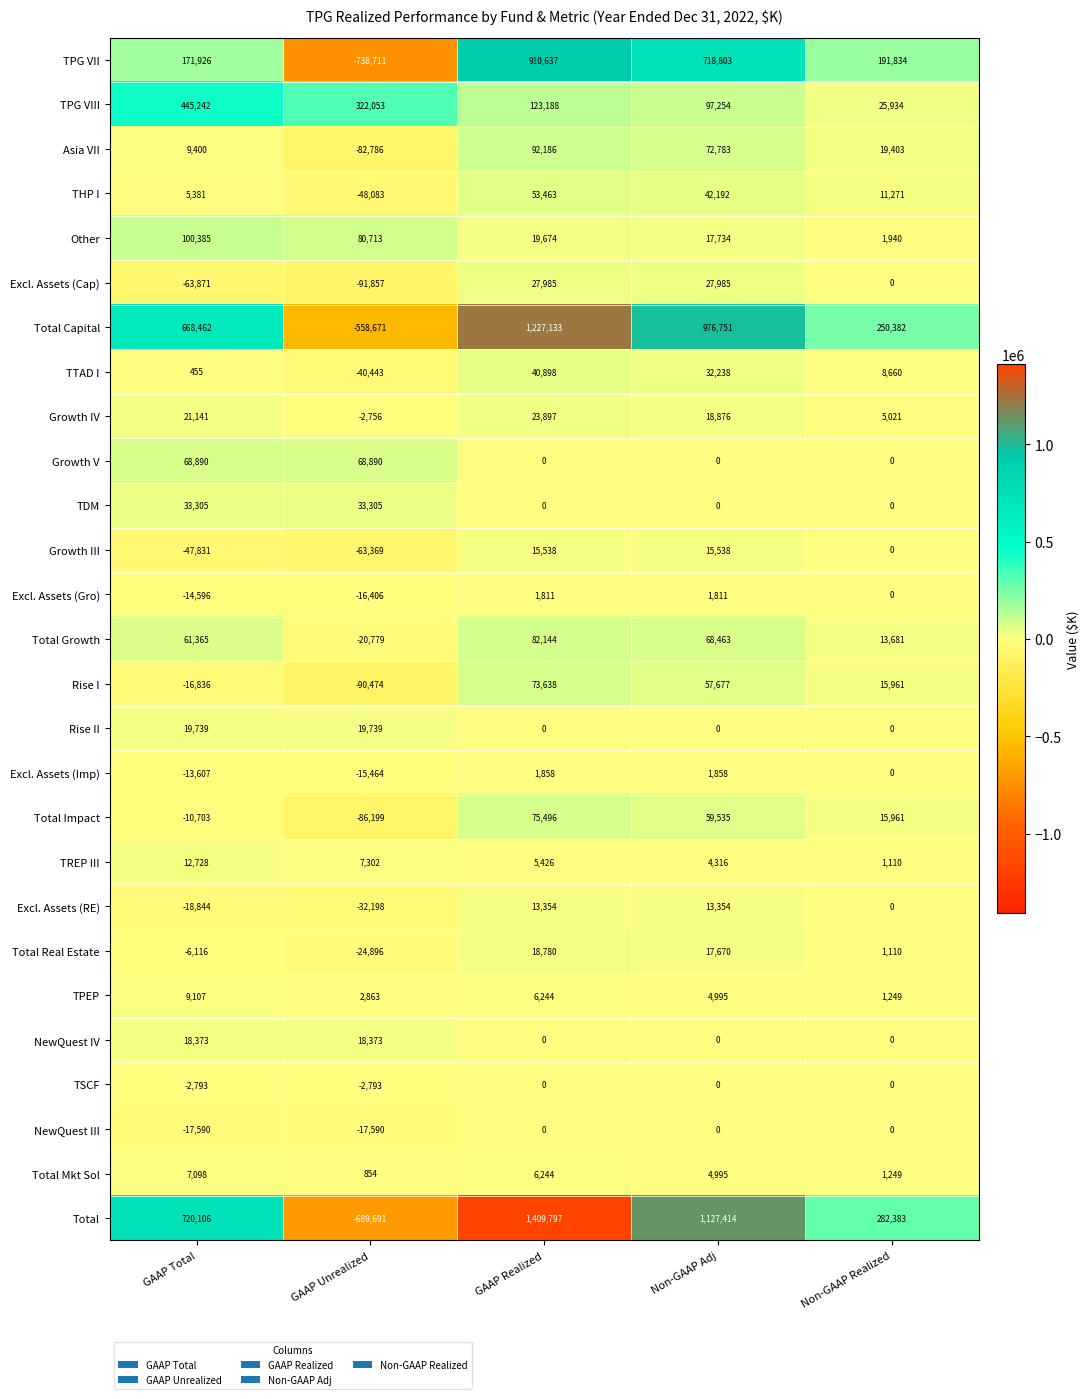

How many data points does each series have?

5